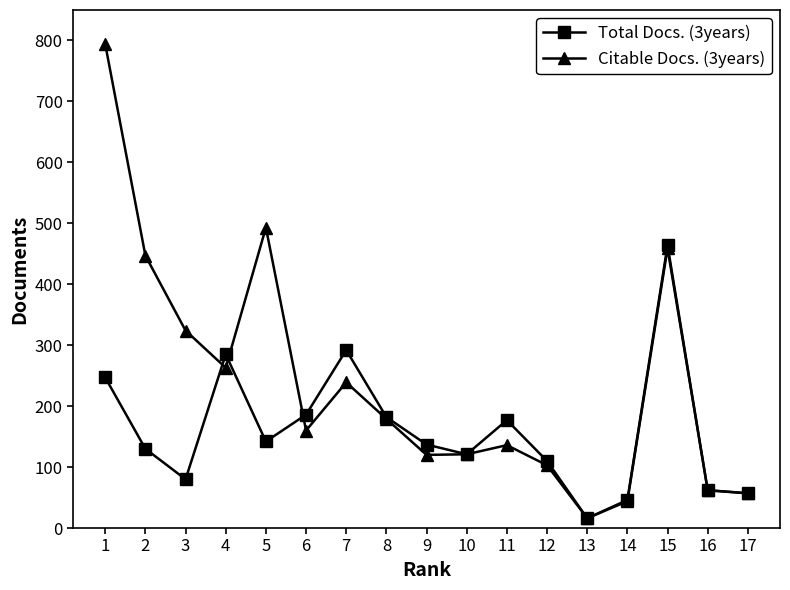

True or false: Citable Docs. (3years) and Total Docs. (3years) cross at least once.

True